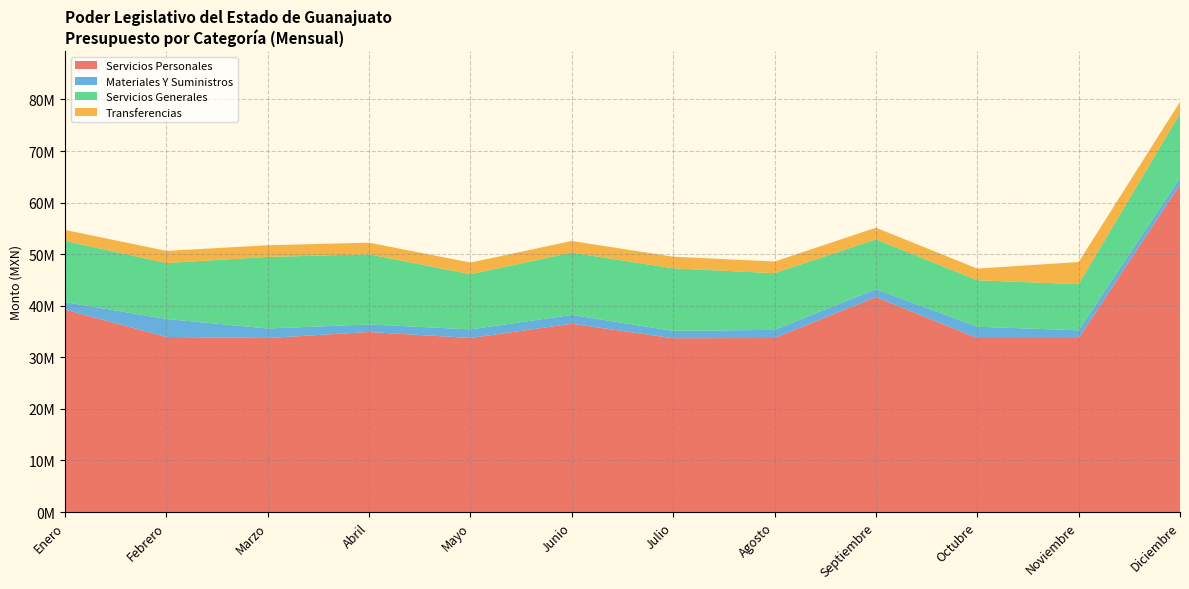

Reading left to right, what are all the values shown in this chart?

Servicios Personales: 39260633.0	33942091.0	33742091.0	34905817.0	33742091.0	36506210.0	33699491.0	33742091.0	41678044.0	33742091.0	33742091.0	63476993.0
Materiales Y Suministros: 1445541.5	3487521.5	1842816.5	1469713.5	1671905.5	1703881.5	1422606.5	1581802.5	1539308.5	2189813.5	1490962.5	1267331.5
Servicios Generales: 11862320.4	10841227.1	13878192.4	13589129.4	10699374.4	12083629.4	12123449.1	10983498.4	9652950.4	9006317.4	8943059.1	12532386.5
Transferencias: 2129372.0	2360277.0	2260277.0	2260277.0	2260273.0	2260273.0	2260272.0	2260272.0	2260272.0	2260270.0	4294569.0	2260266.0